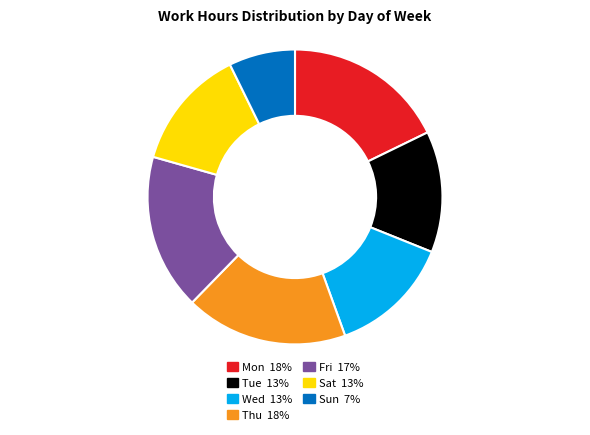

Do Fri 17% and Sat 13% together represent more than half of the pie?

No